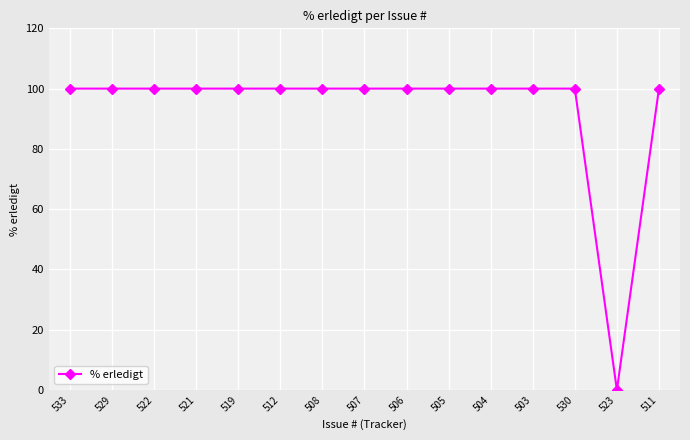

Reading left to right, list all the values displayed in this chart.

100	100	100	100	100	100	100	100	100	100	100	100	100	0	100